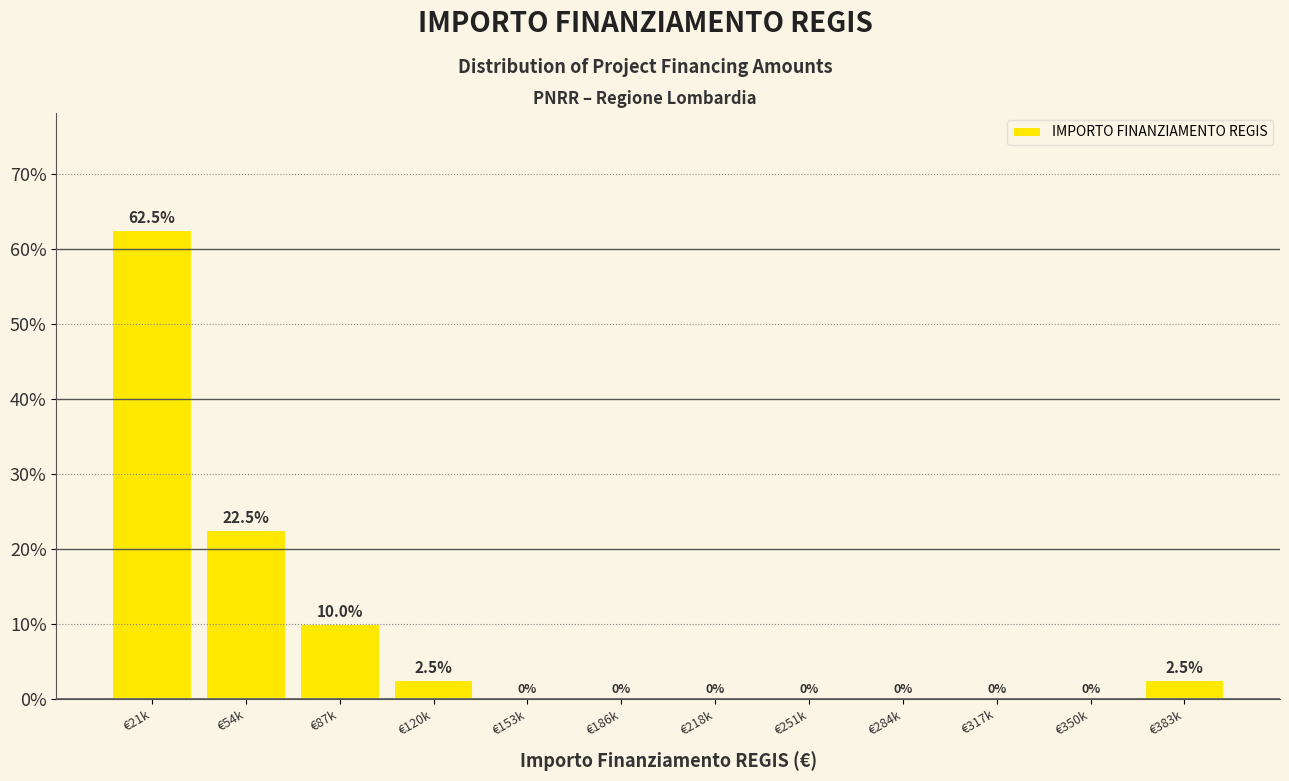

Reading left to right, transcribe all the data shown in this chart.

€21k=62.5	€54k=22.5	€87k=10.0	€120k=2.5	€153k=0.0	€186k=0.0	€218k=0.0	€251k=0.0	€284k=0.0	€317k=0.0	€350k=0.0	€383k=2.5